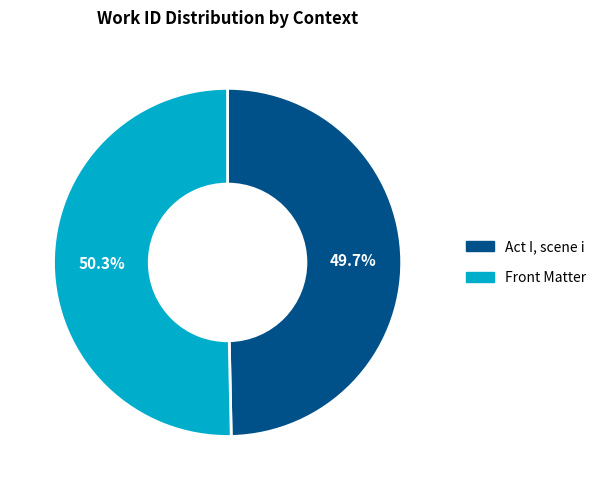

How many slices are in this pie chart?

2